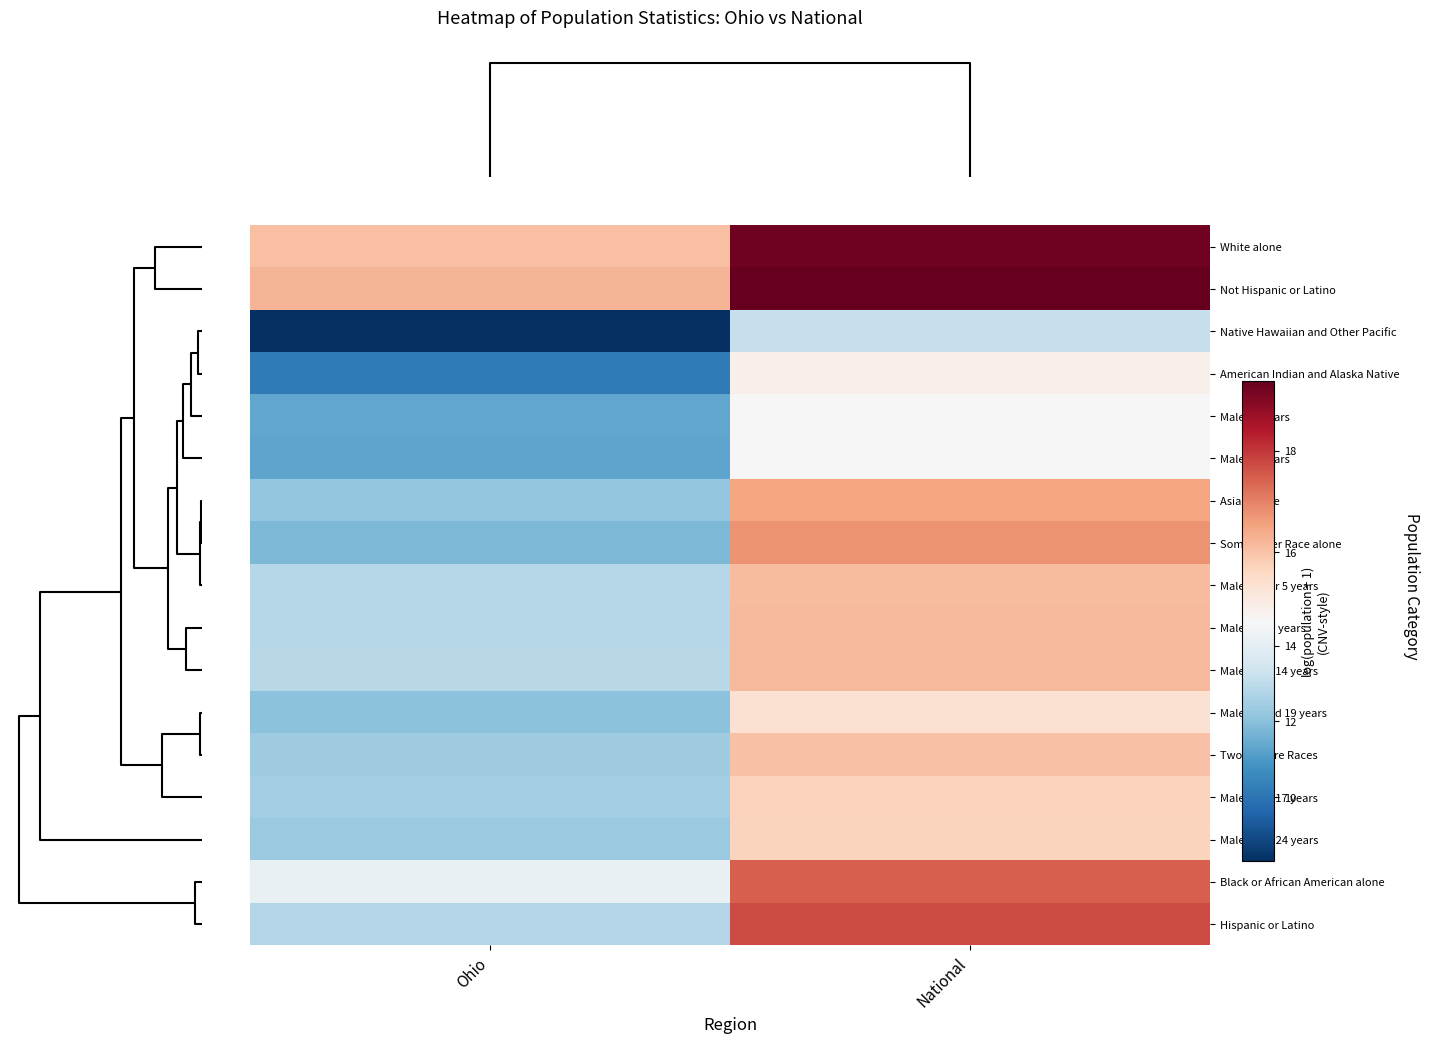

What is the minimum value shown in the chart?

8.3